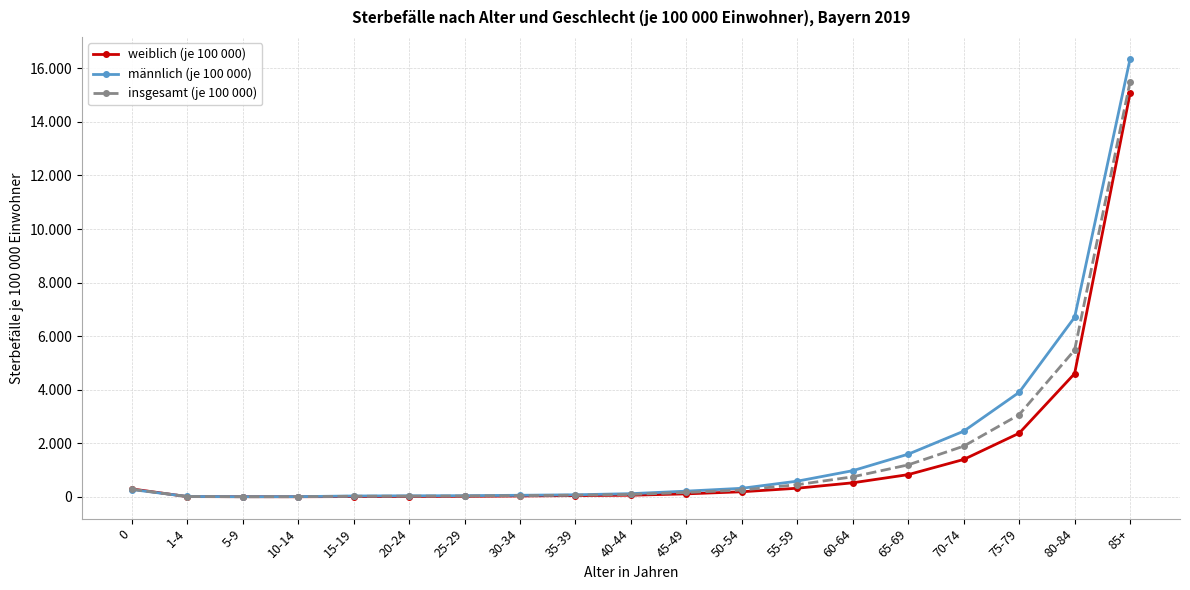

Does the chart have visible grid lines?

Yes